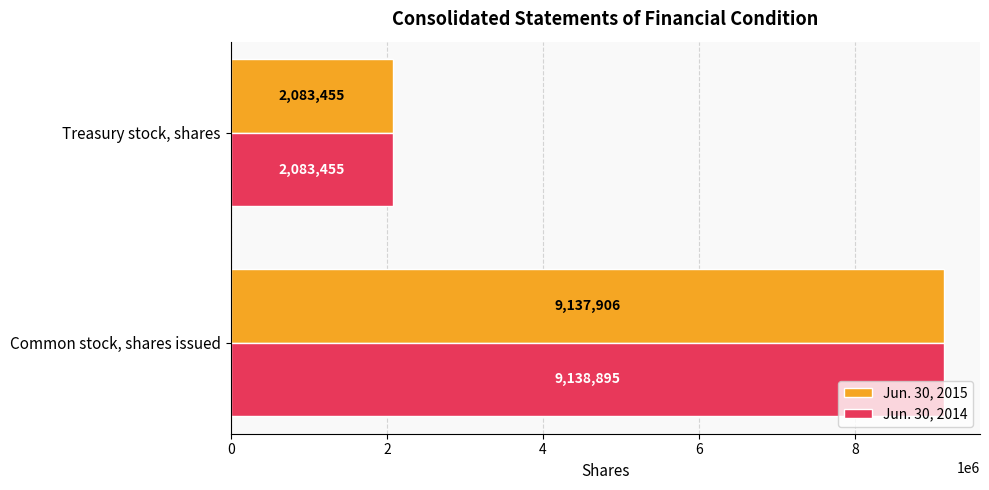

The Jun. 30, 2015 series shows 2083455 at Treasury stock, shares. True or false?

True